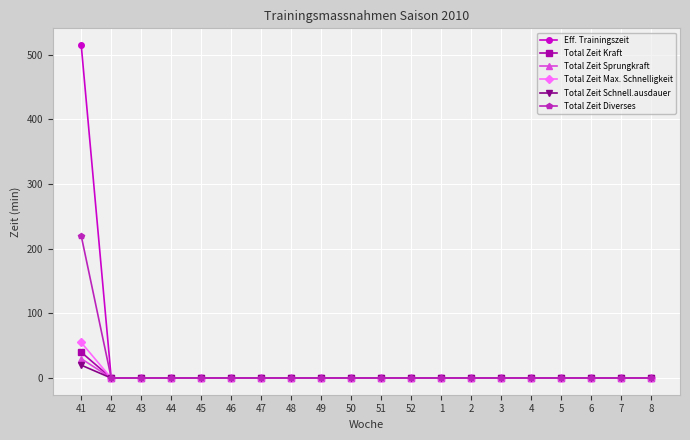

What is the label of the 19th point from the left?

7